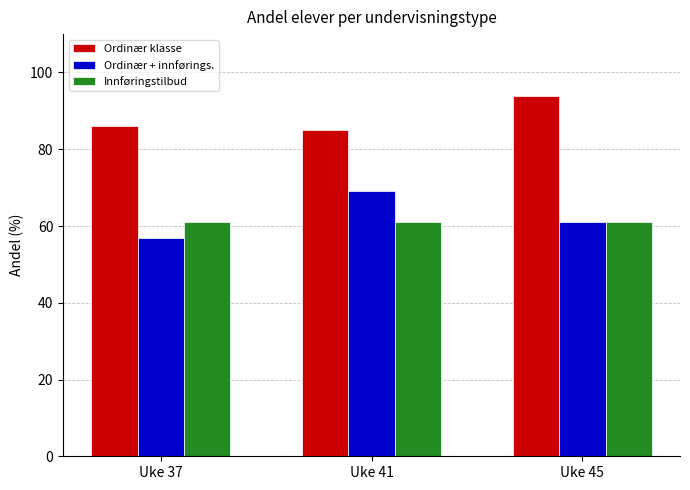

Which series has the largest range (max minus min)?

Ordinær + innførings.